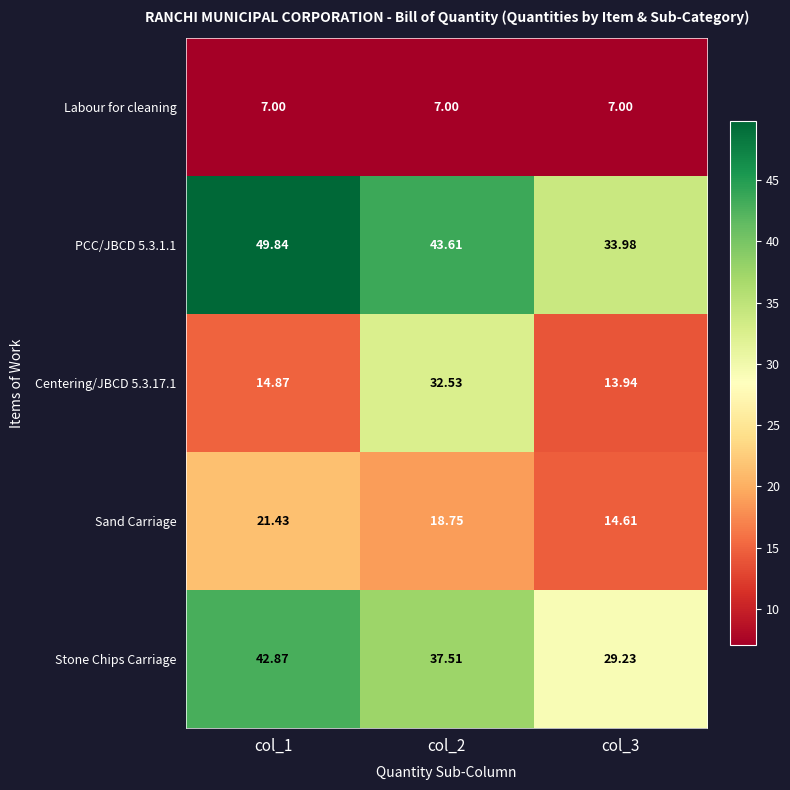

Is the value of PCC/JBCD 5.3.1.1 at col_2 greater than the value of Labour for cleaning at col_1?

Yes